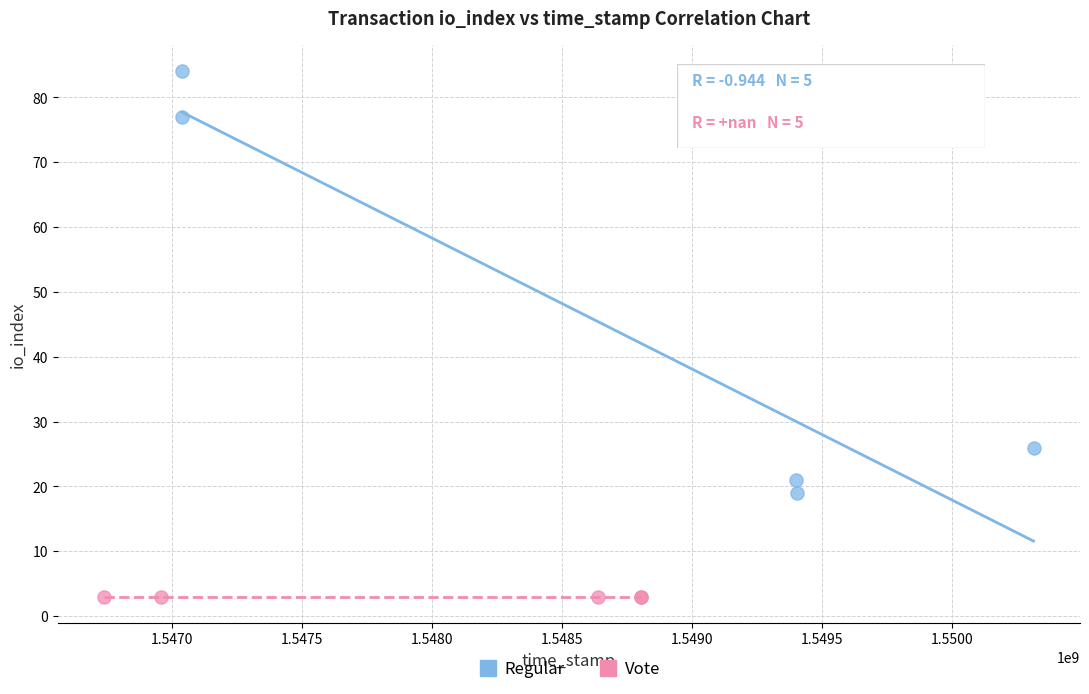

Which series contains the highest Y value?

Regular